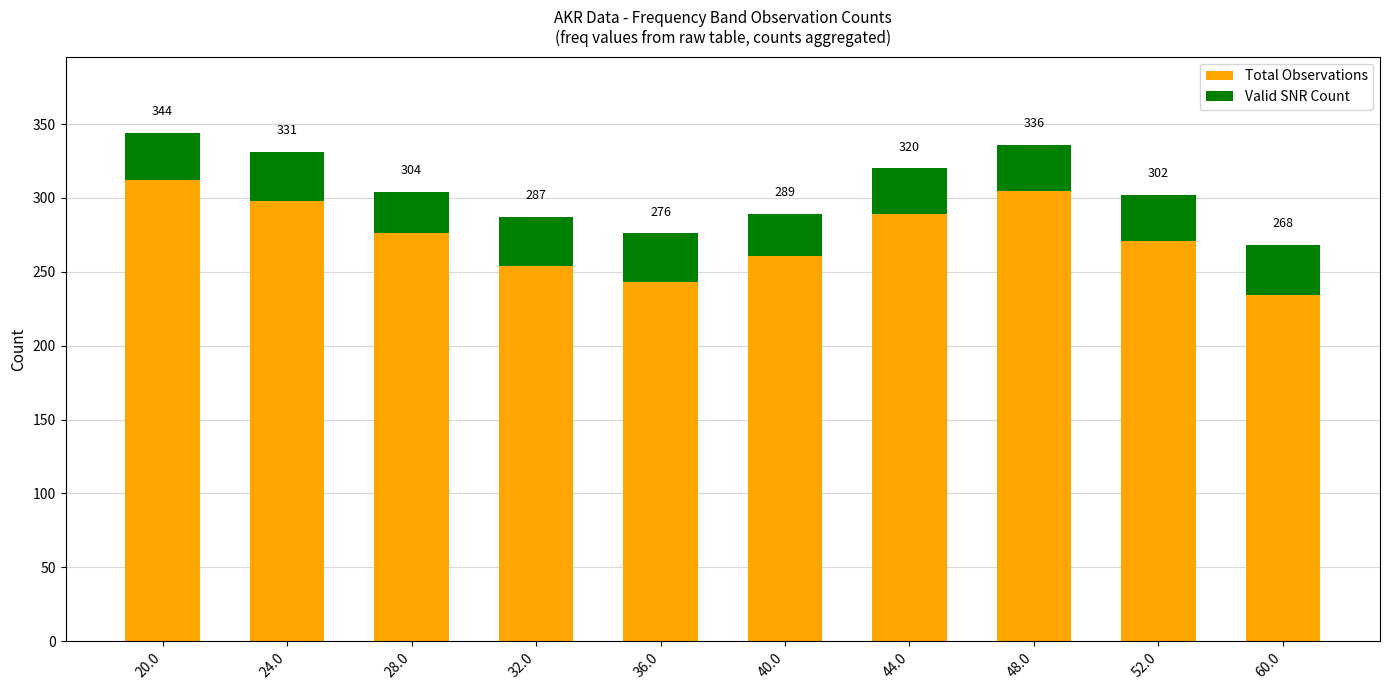

What are all the series names shown in the legend?

Total Observations, Valid SNR Count